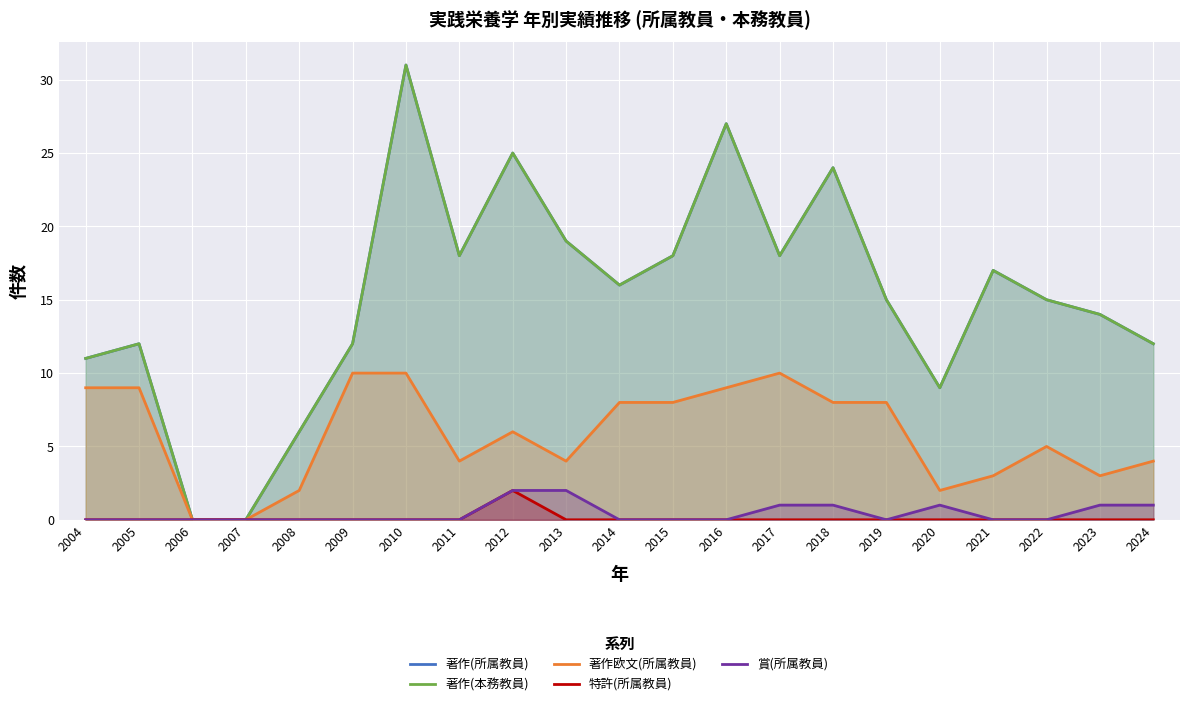

At which category is the sum across all series the highest?

2010